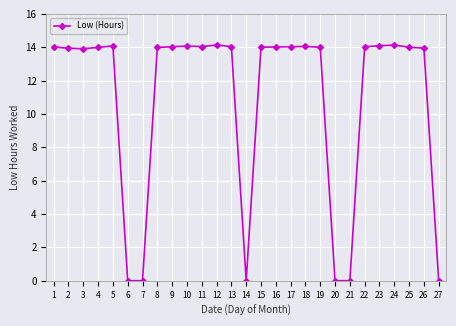

The chart shows a value of 5.7 at 18. True or false?

False